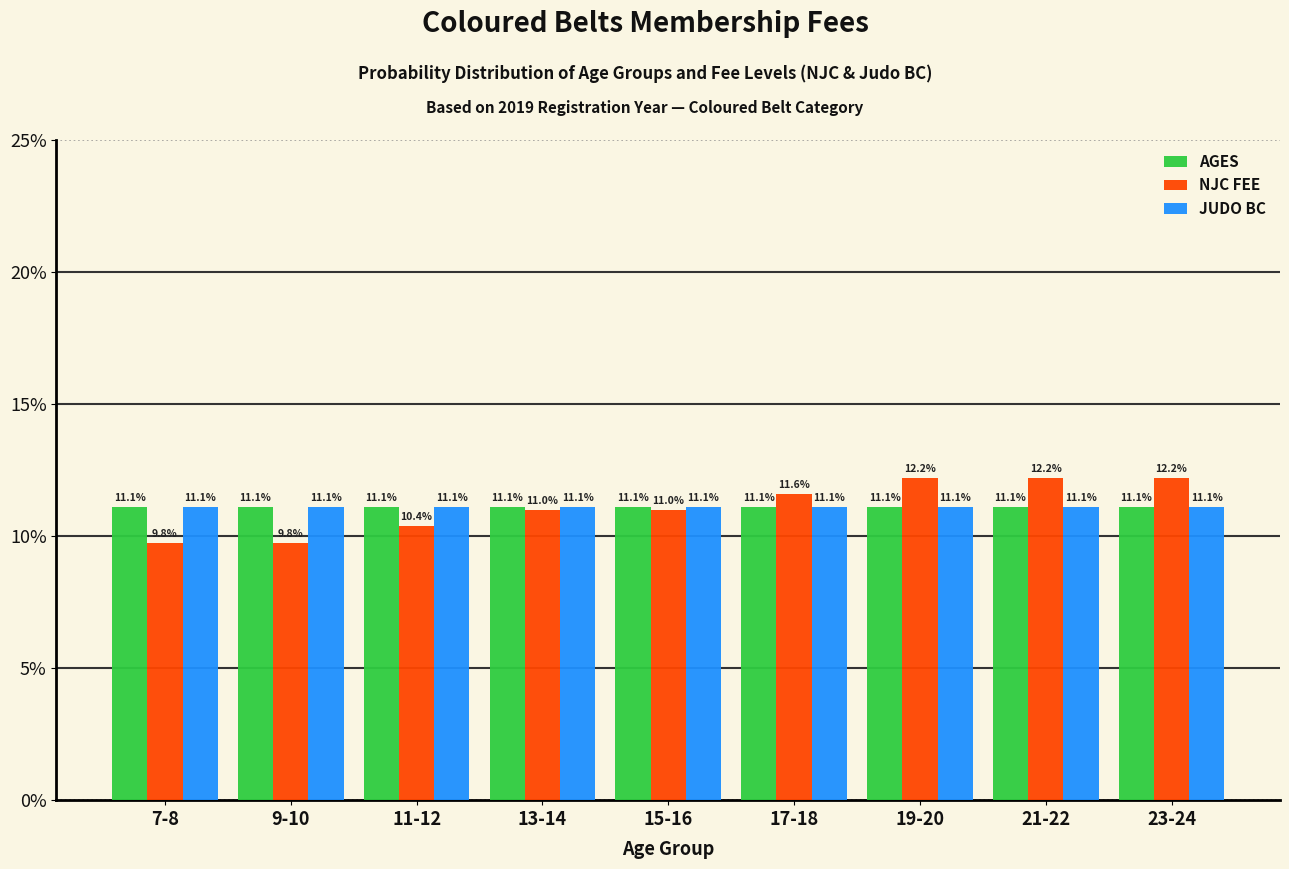

Reading right to left, transcribe all the data shown in this chart.

AGES: 11.1	11.1	11.1	11.1	11.1	11.1	11.1	11.1	11.1
NJC FEE: 12.2	12.2	12.2	11.6	11.0	11.0	10.4	9.8	9.8
JUDO BC: 11.1	11.1	11.1	11.1	11.1	11.1	11.1	11.1	11.1